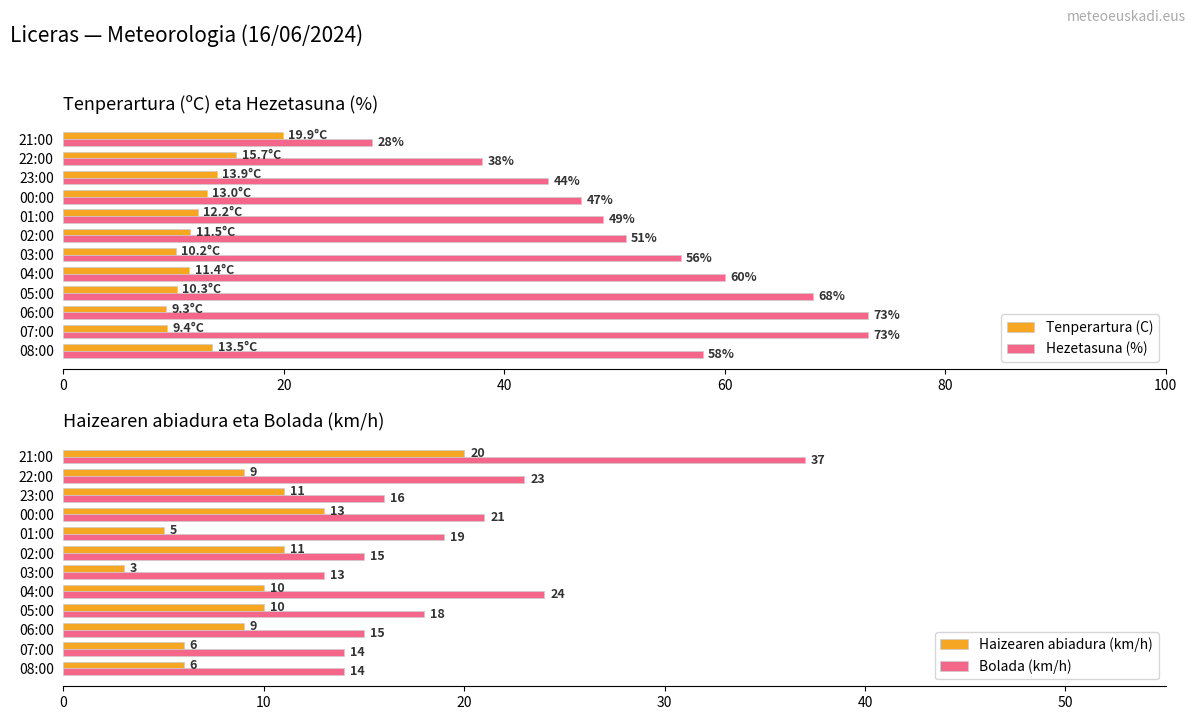

What are all the series names shown in the legend?

Tenperartura (C), Hezetasuna (%), Haizearen abiadura (km/h), Bolada (km/h)